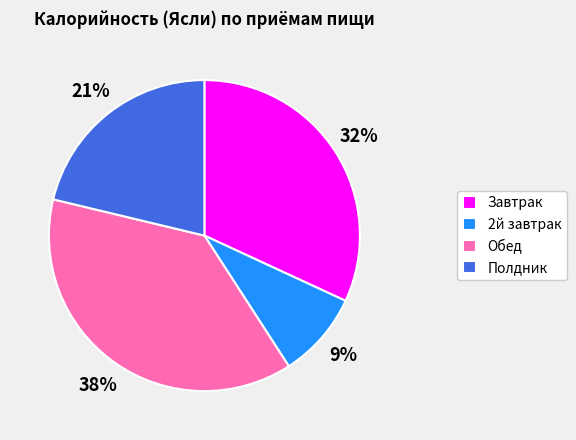

Is it true that Полдник is 21% of the pie?

True